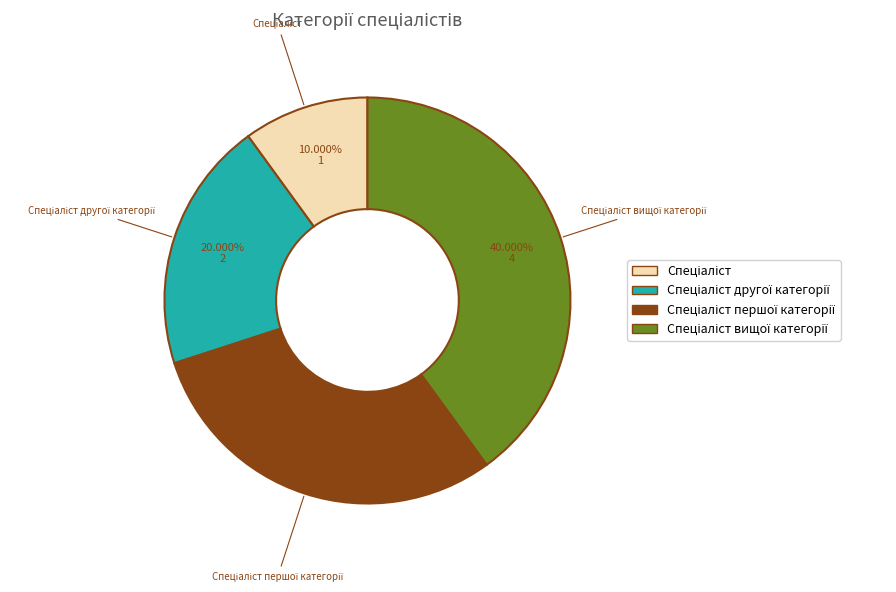

Does any single category account for the majority?

No